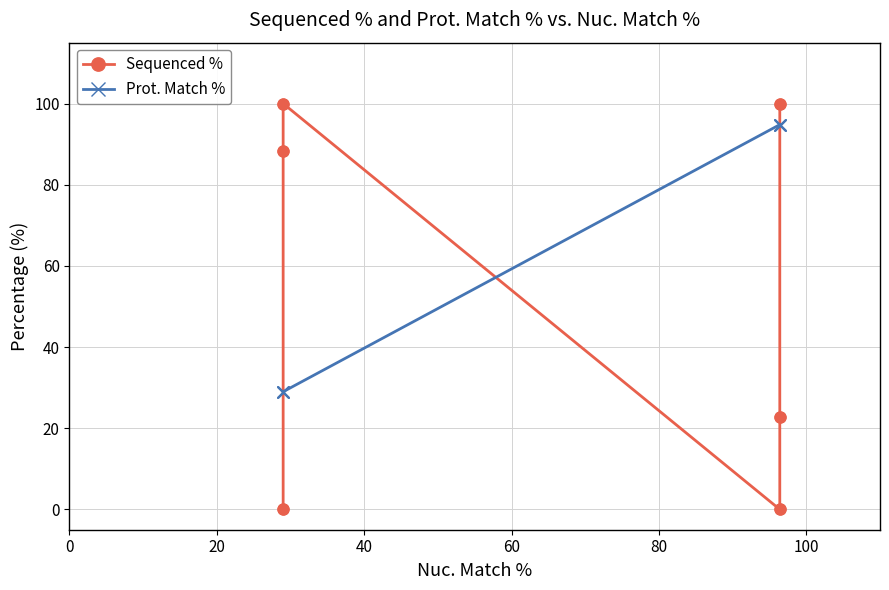

What is the total value across all series at 80?

117.5